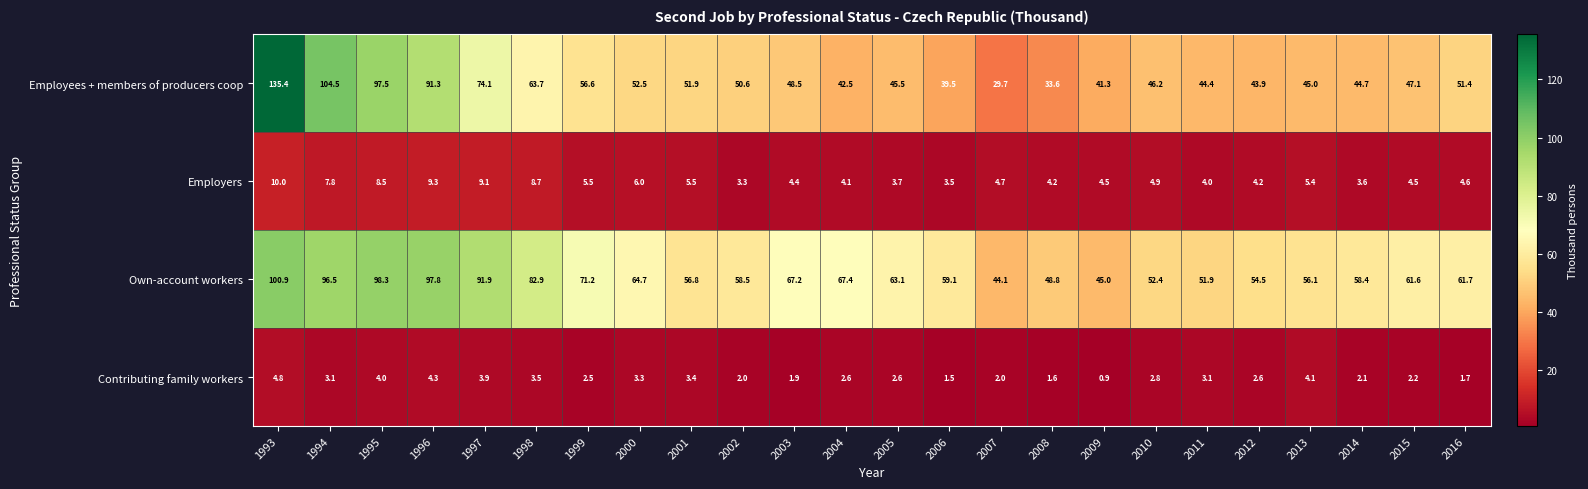

Which label corresponds to the largest value in the chart?

1993